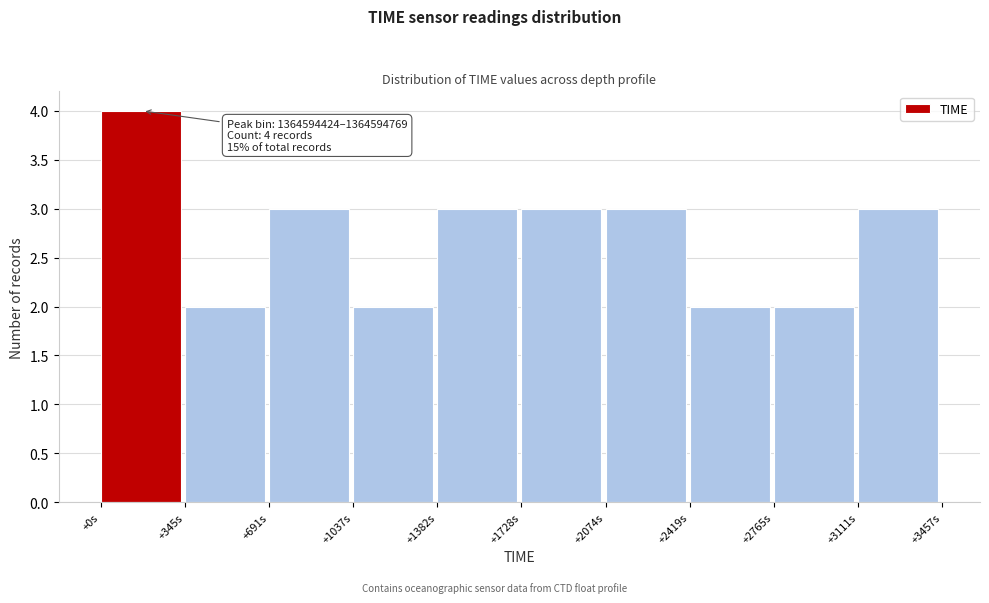

Reading left to right, transcribe all the data shown in this chart.

4	2	3	2	3	3	3	2	2	3